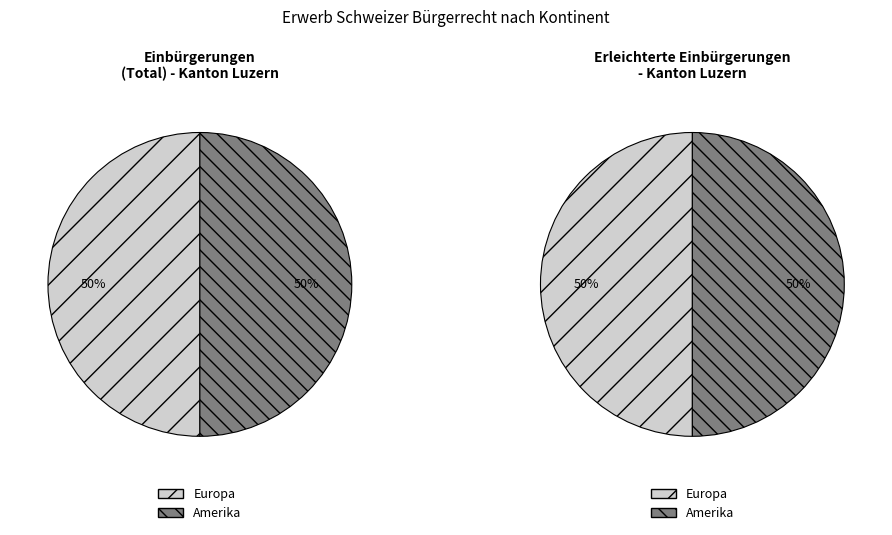

Which category has the smallest portion of the pie?

Europa